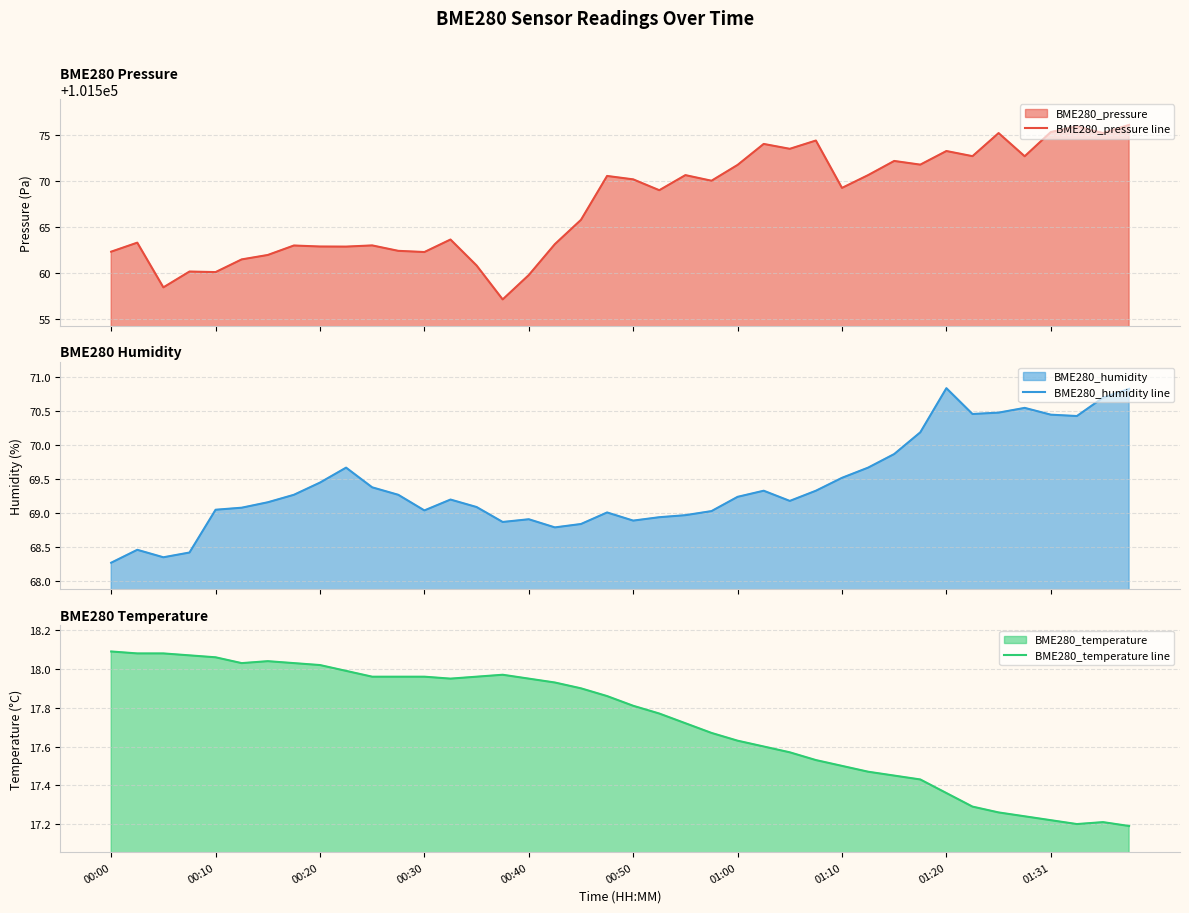

How many interior local peaks does the BME280_pressure line series have?

13